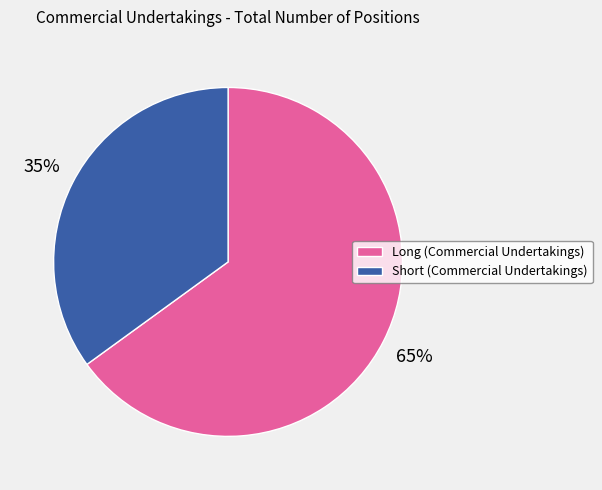

Does Long (Commercial Undertakings) account for over 50% of the chart?

Yes